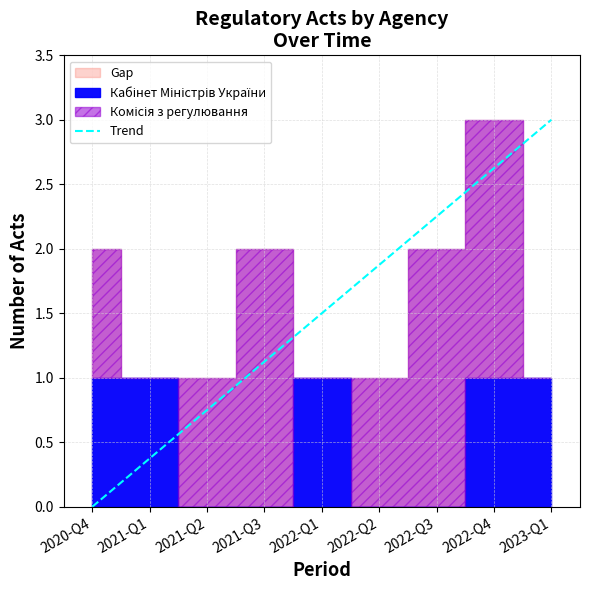

List the labels in order of Trend value, largest first.

2023-Q1, 2022-Q4, 2022-Q3, 2022-Q2, 2022-Q1, 2021-Q3, 2021-Q2, 2021-Q1, 2020-Q4